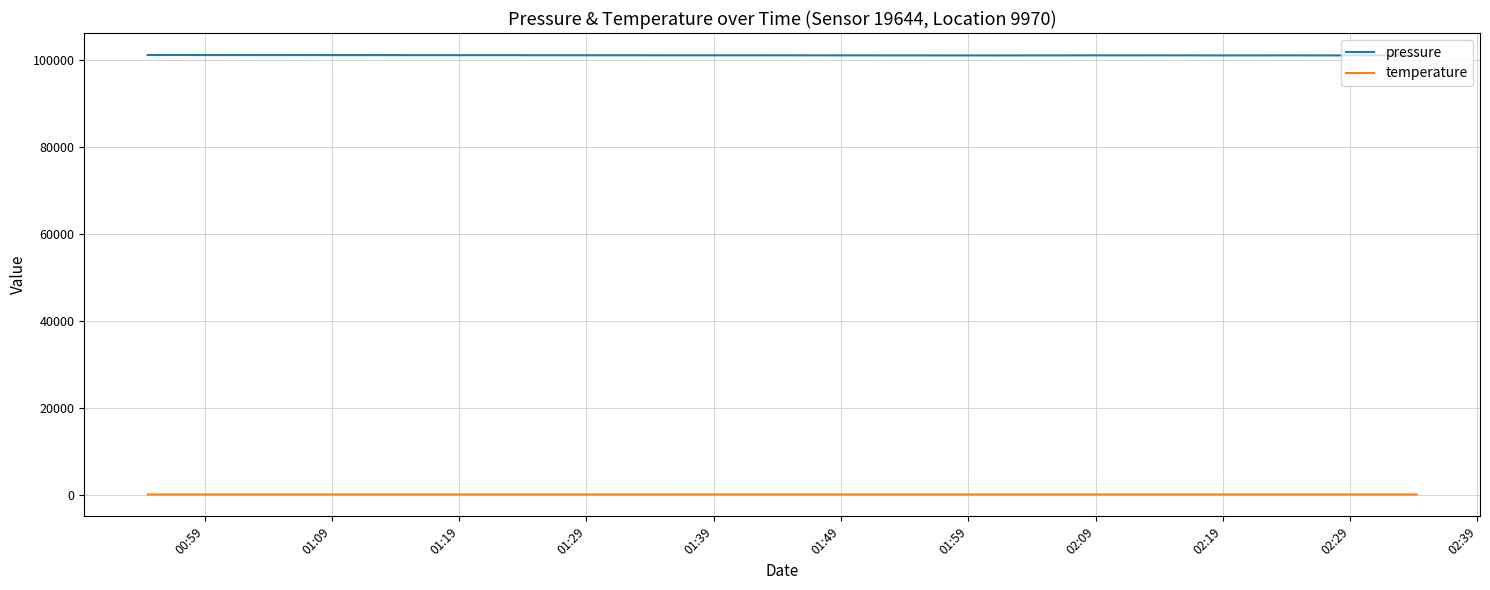

True or false: pressure and temperature cross at least once.

False